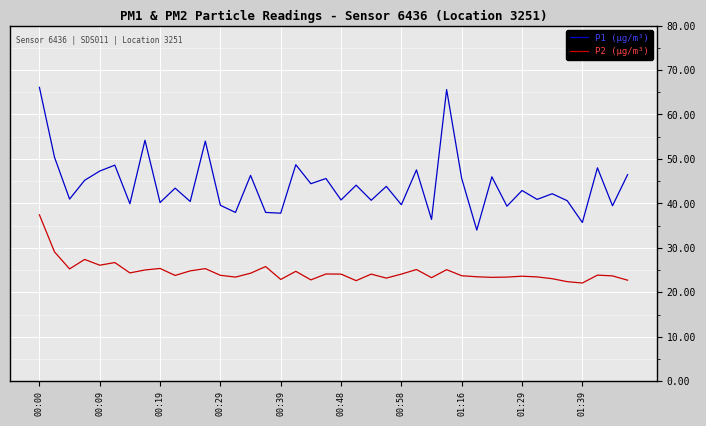

True or false: P1 (µg/m³) and P2 (µg/m³) intersect in this chart.

False